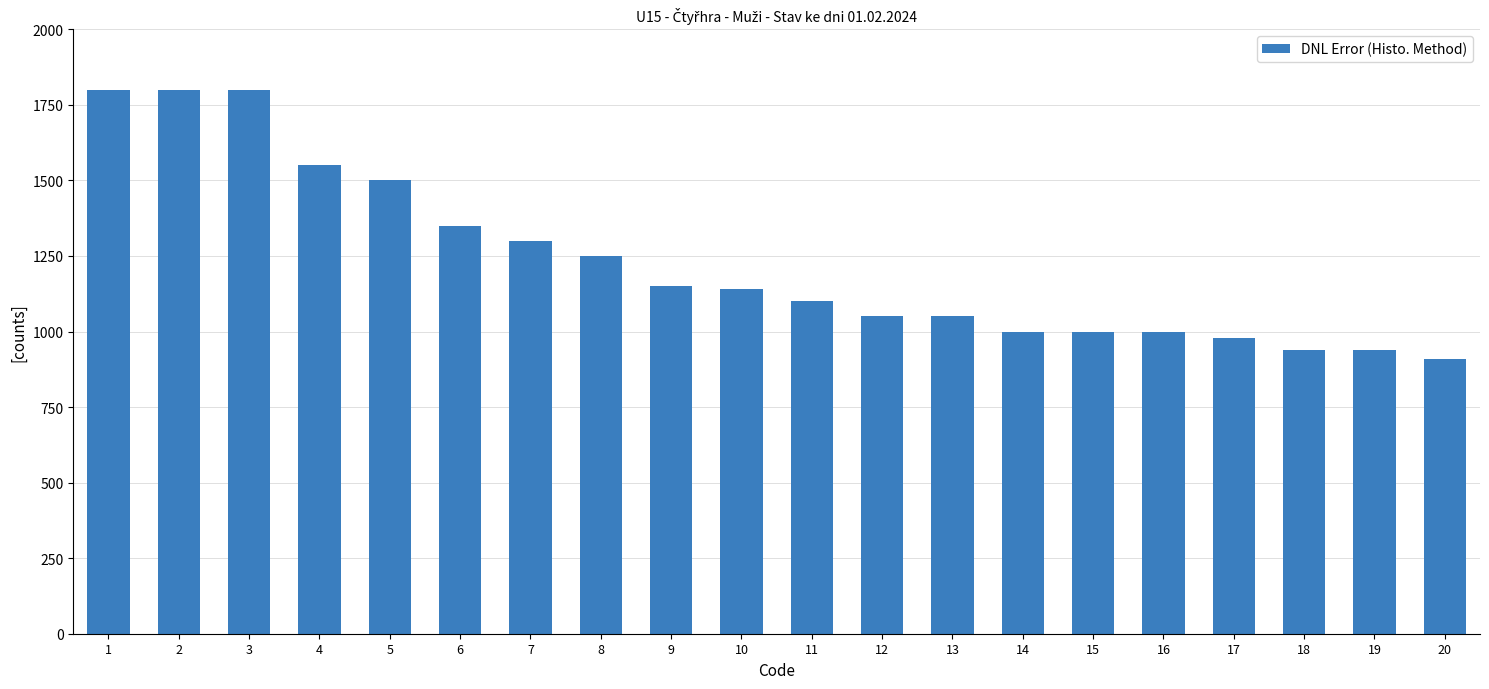

What is the difference between the maximum and minimum values?

890